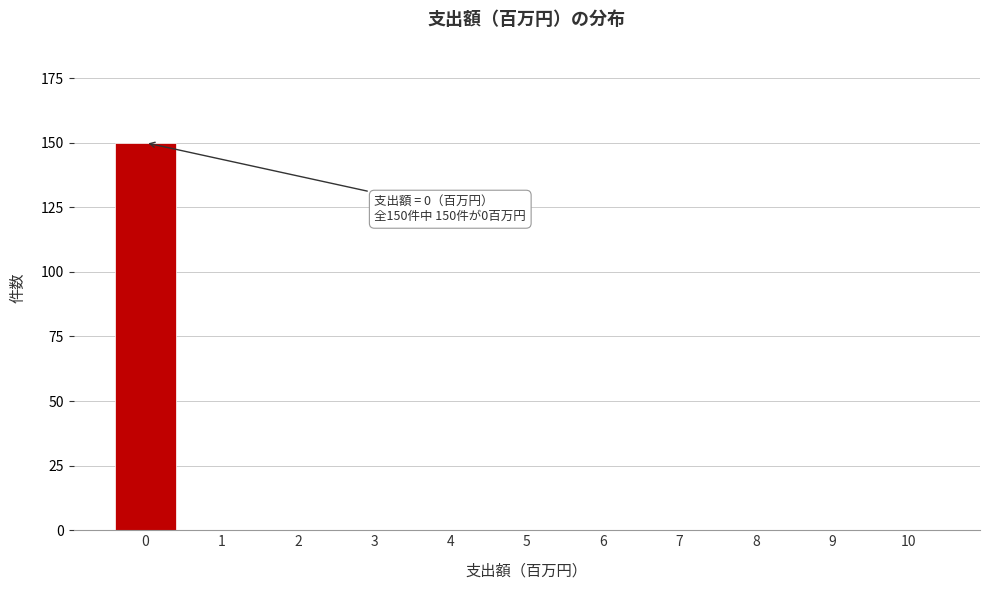

Reading right to left, transcribe all the data shown in this chart.

10=0	9=0	8=0	7=0	6=0	5=0	4=0	3=0	2=0	1=0	0=150